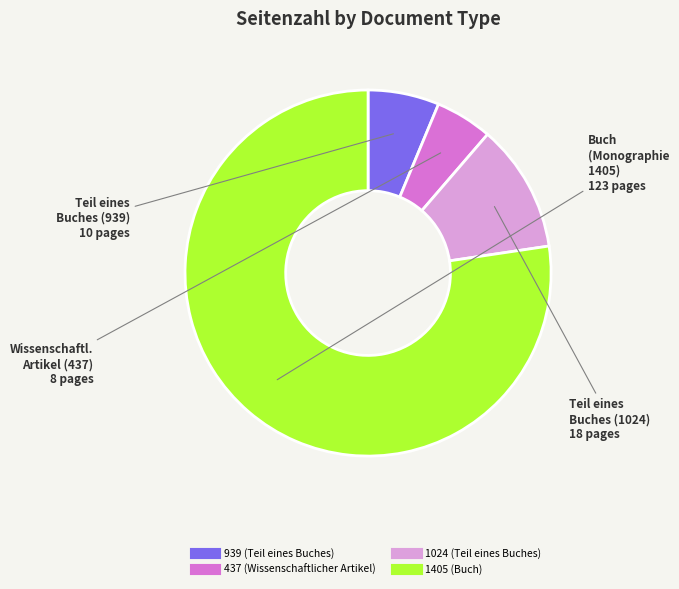

What is the majority slice?

1405 (Buch)